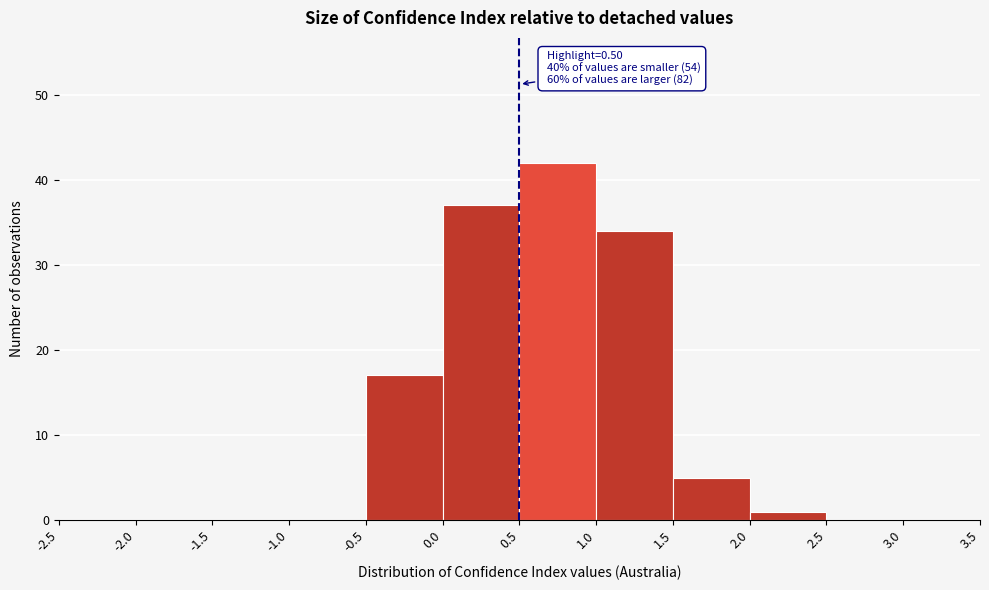

Over which range of the x-axis is the bar tallest?

0.5 to 1.0